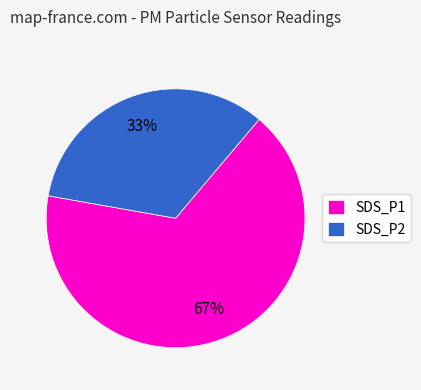

To the nearest percent, what is the average slice percentage?

50%